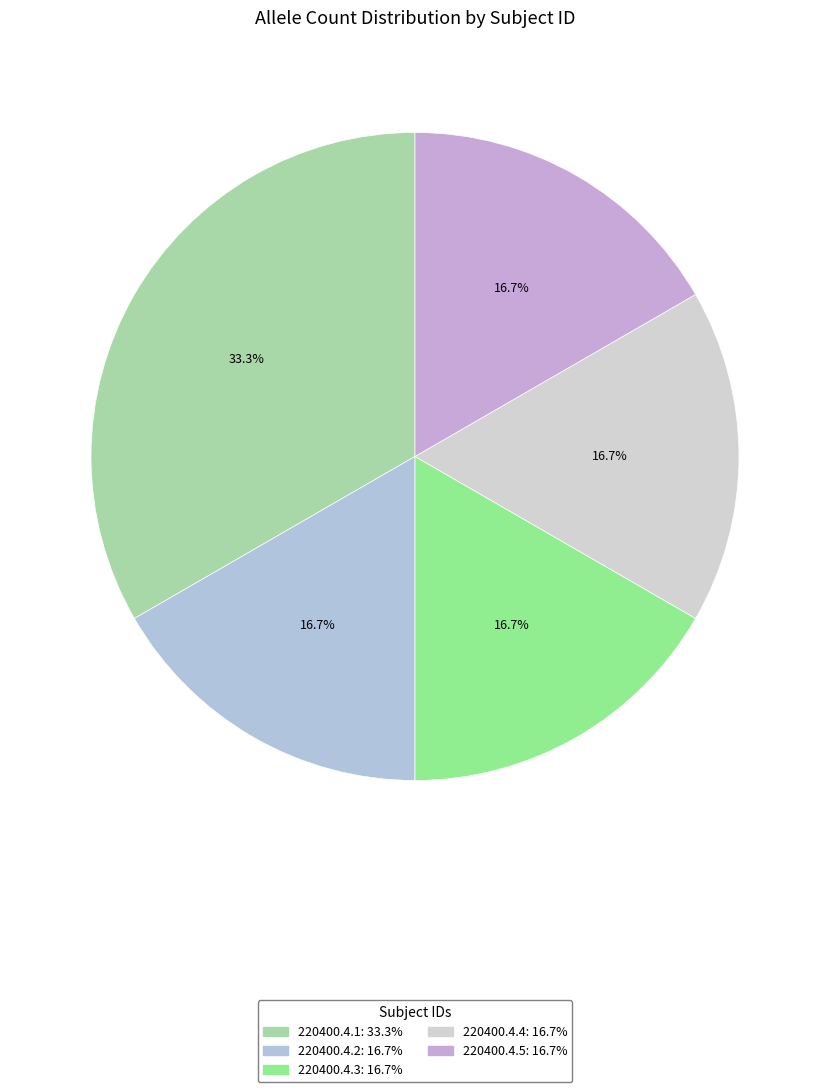

Does any single category account for the majority?

No